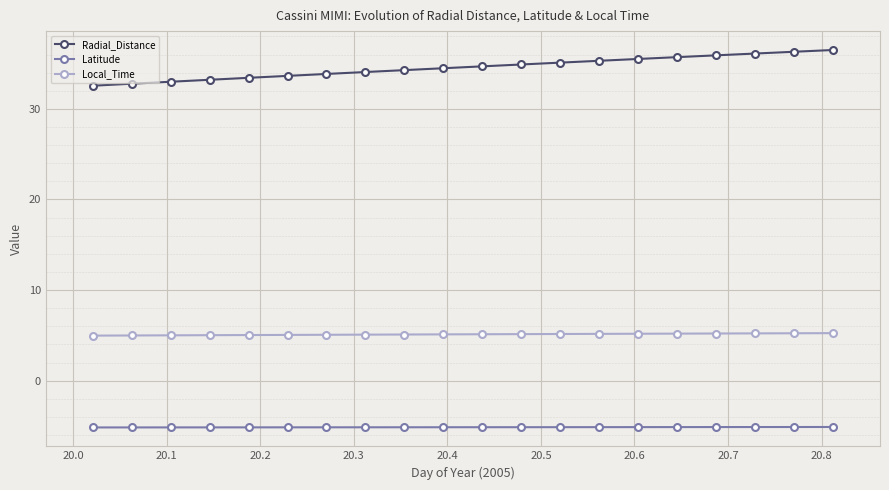

What is the difference between the second highest and minimum values in the Radial_Distance series?

3.8